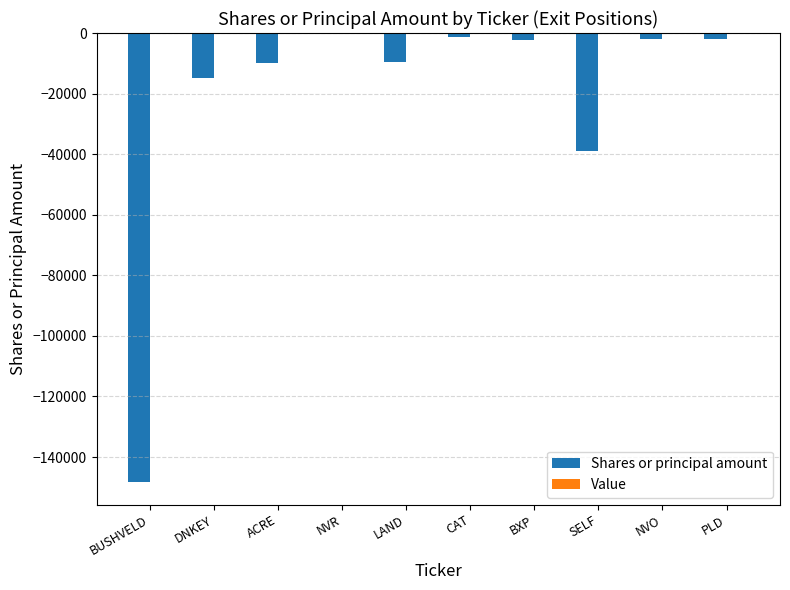

The chart shows a value of -9700 at LAND. True or false?

True